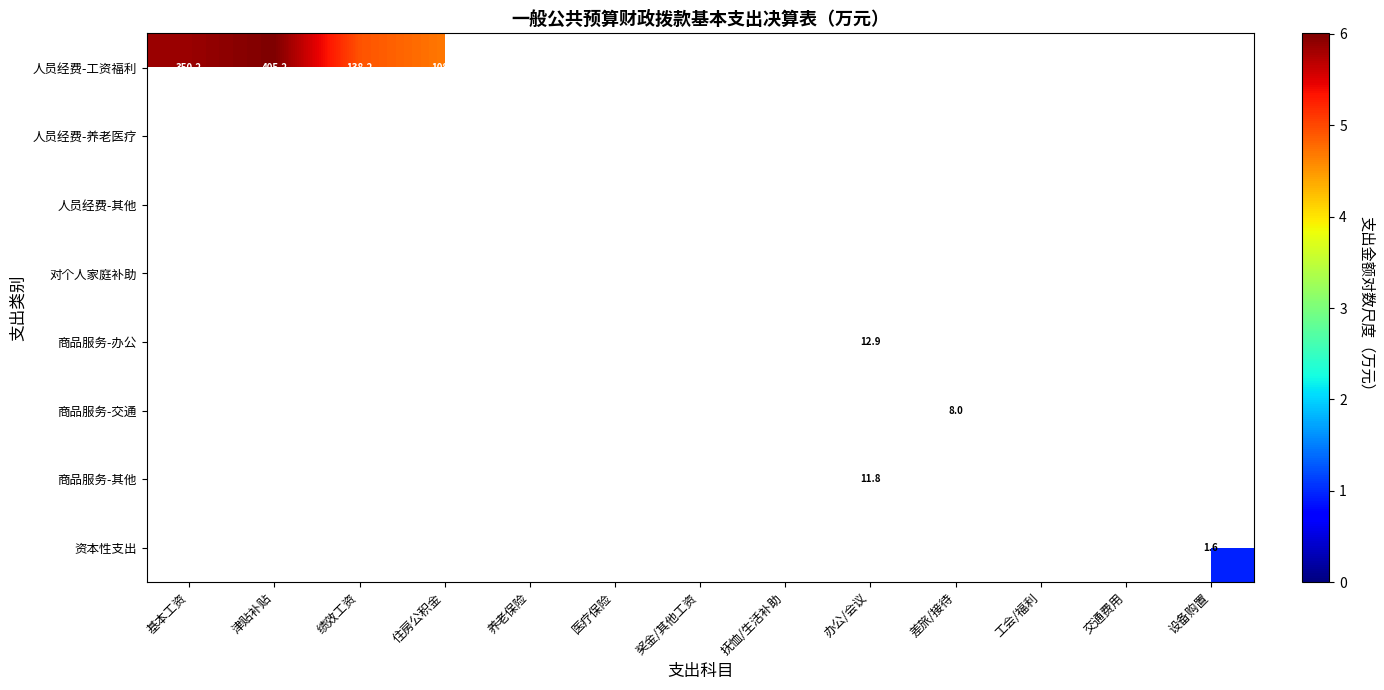

How many data points does each series have?

13